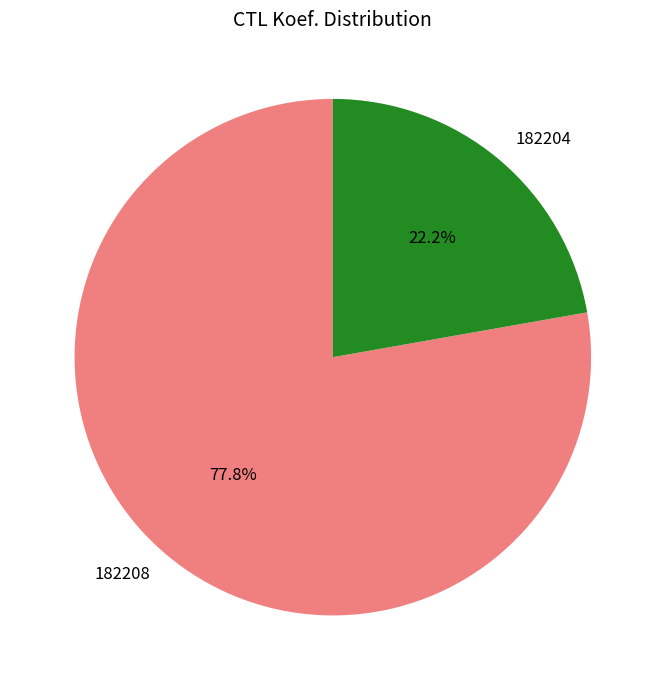

Does any single category account for the majority?

Yes